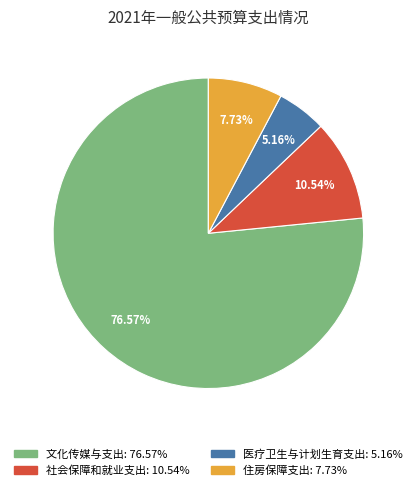

To the nearest percent, what portion does 医疗卫生与计划生育支出 represent?

5%